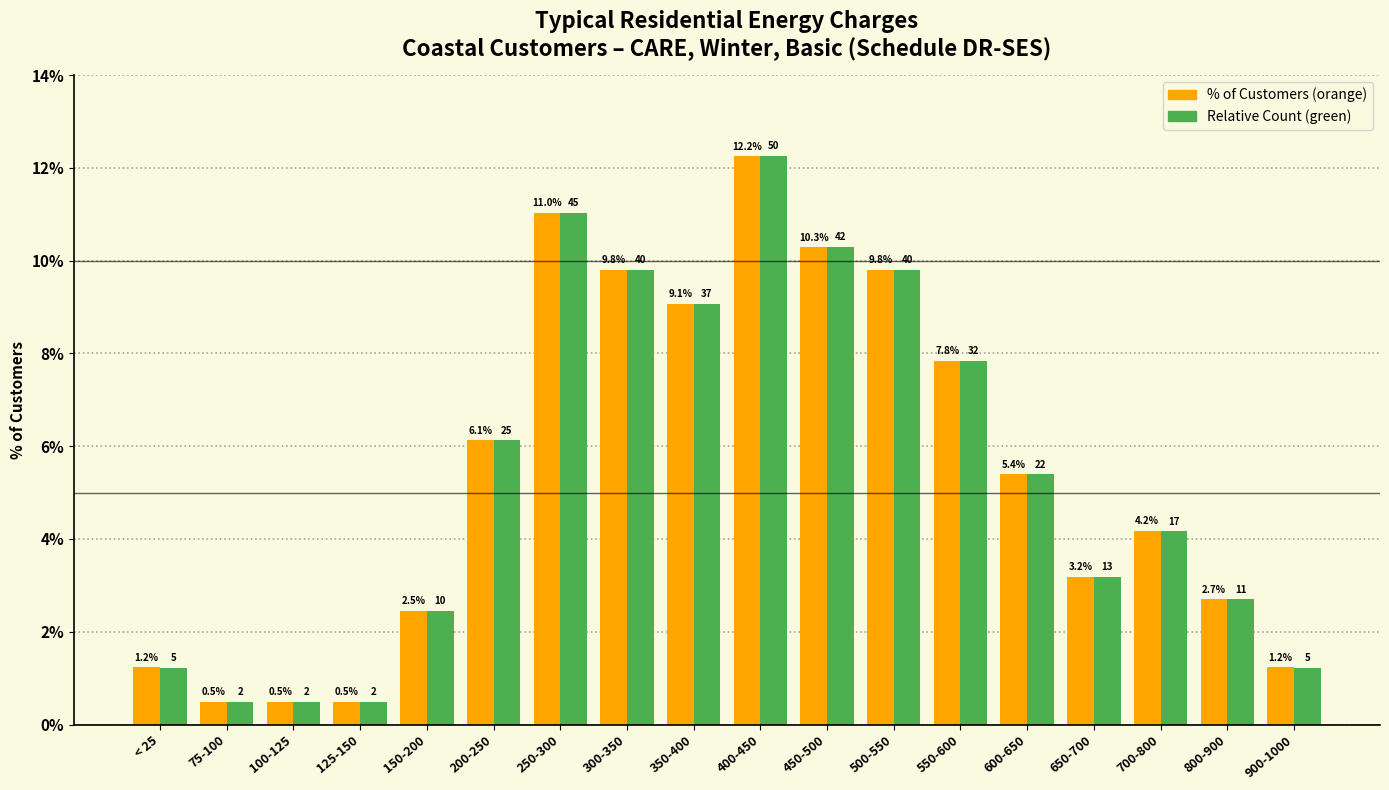

At which category is the sum across all series the highest?

400-450